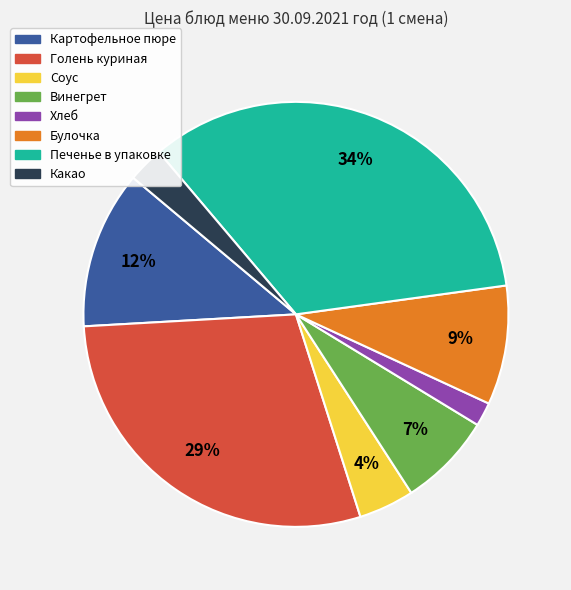

Rank the categories by value from highest to lowest.

Печенье в упаковке, Голень куриная, Картофельное пюре, Булочка, Винегрет, Соус, Какао, Хлеб